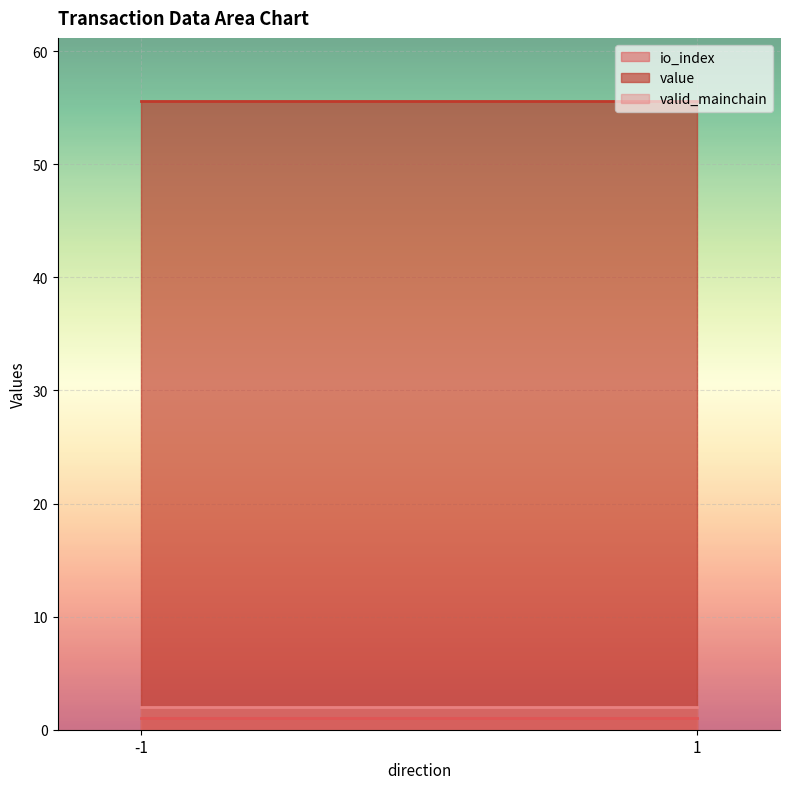

What is the difference between the highest and lowest values at -1?

54.6